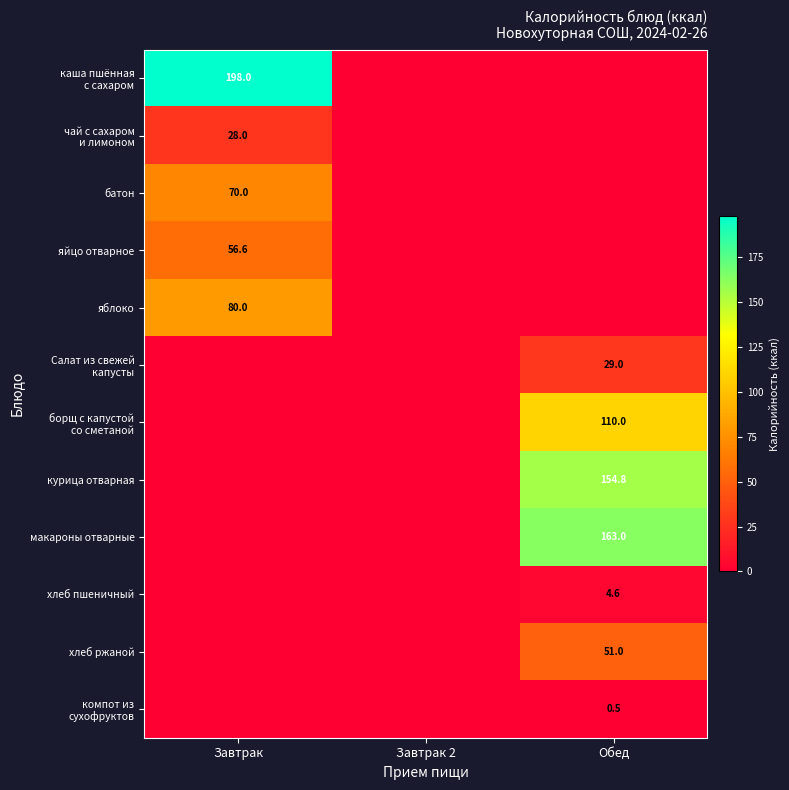

The value of хлеб ржаной at Обед is 51.0. True or false?

True